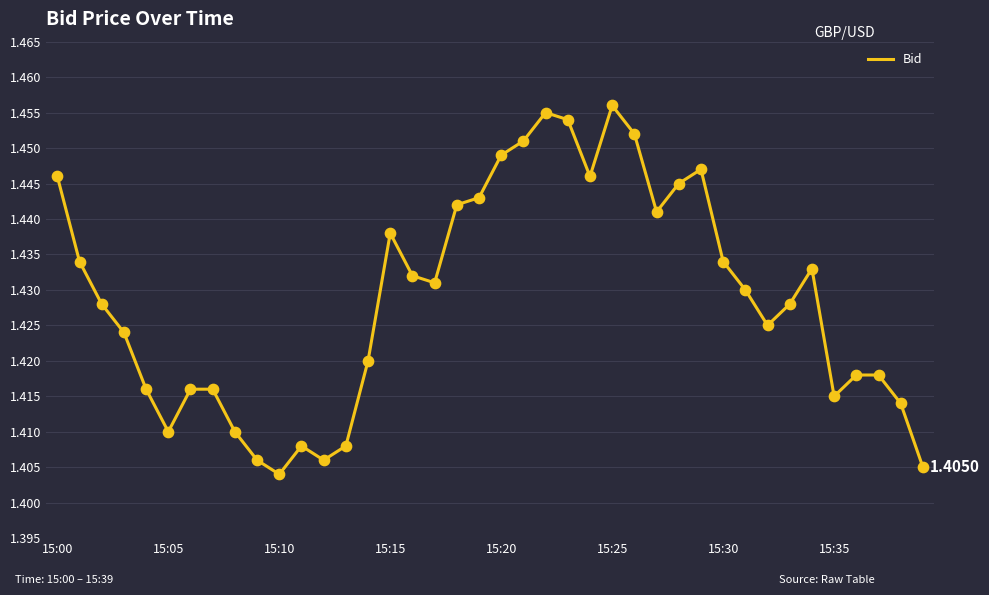

How many lines are shown in the chart?

1